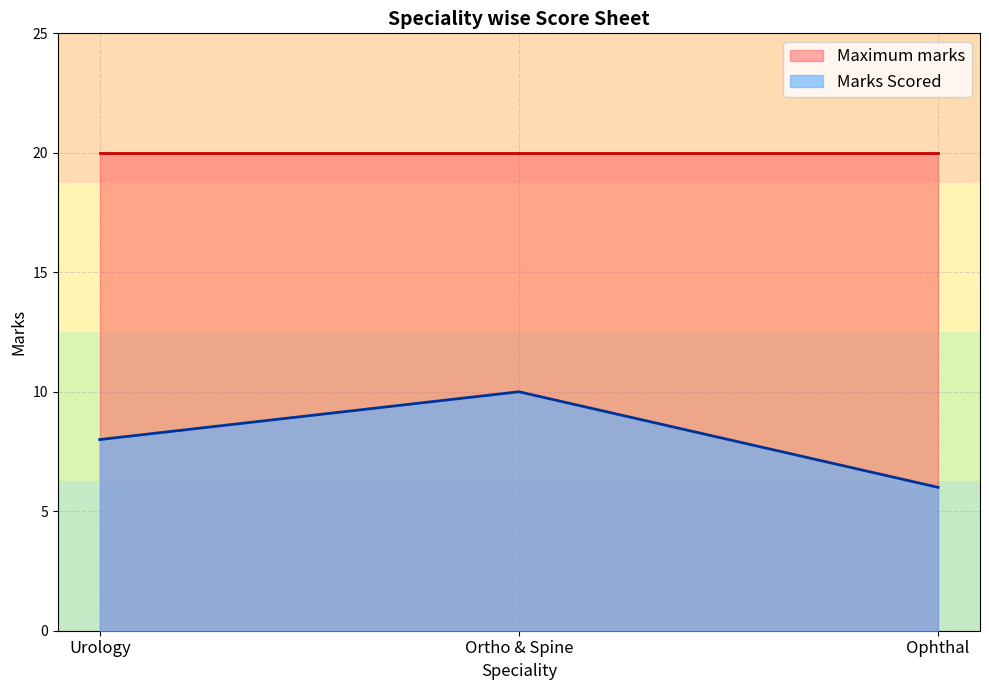

Is it true that Maximum marks equals 20 at Ophthal?

True